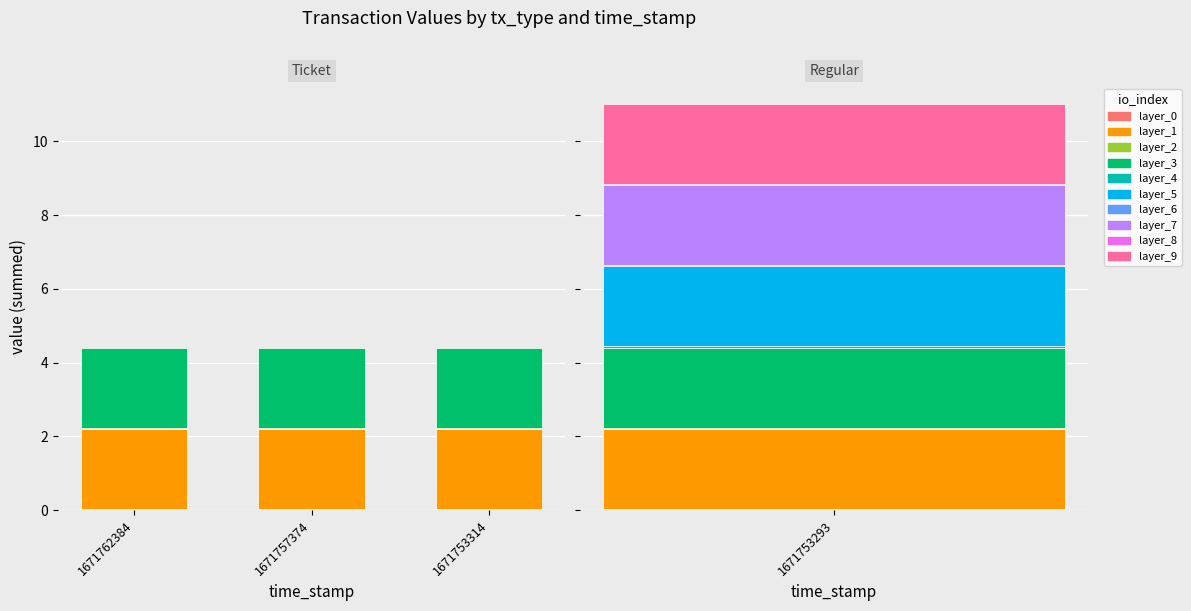

Is the value of layer_2 at 1671753314 greater than the value of layer_1 at 1671753314?

No